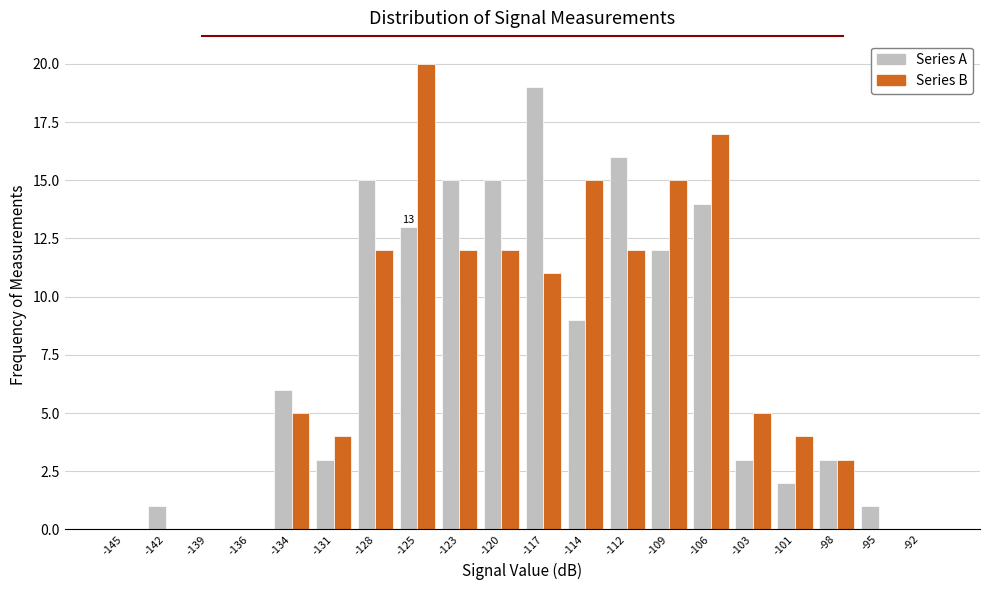

What is the greatest value displayed?

20